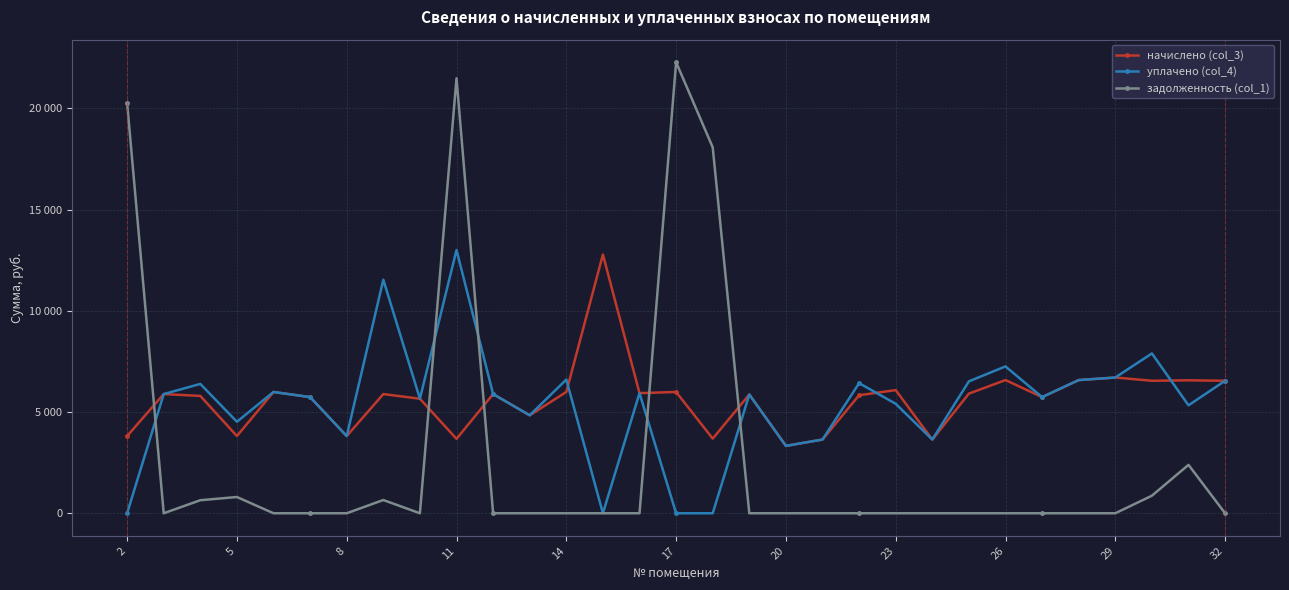

Does the chart have visible grid lines?

Yes